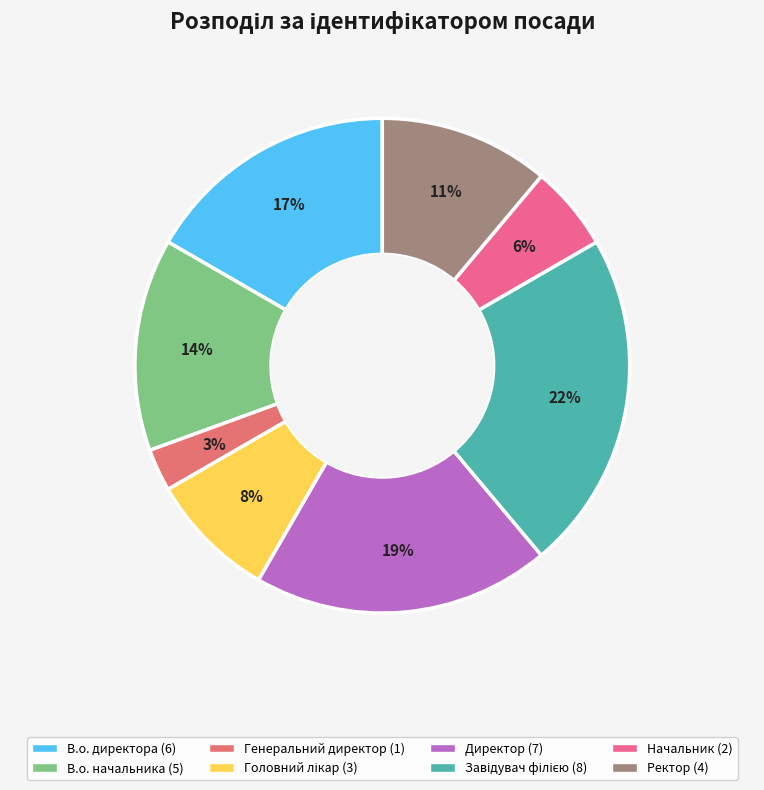

Combined, what portion of the pie is Генеральний директор and Завідувач філією?

25.0%